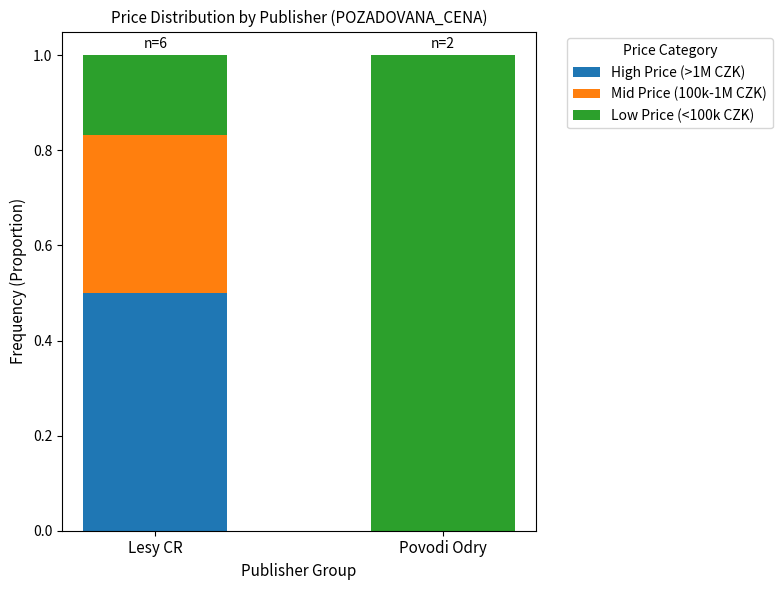

Reading left to right, what are the values for High Price (>1M CZK)?

Lesy CR=0.5	Povodi Odry=0.0